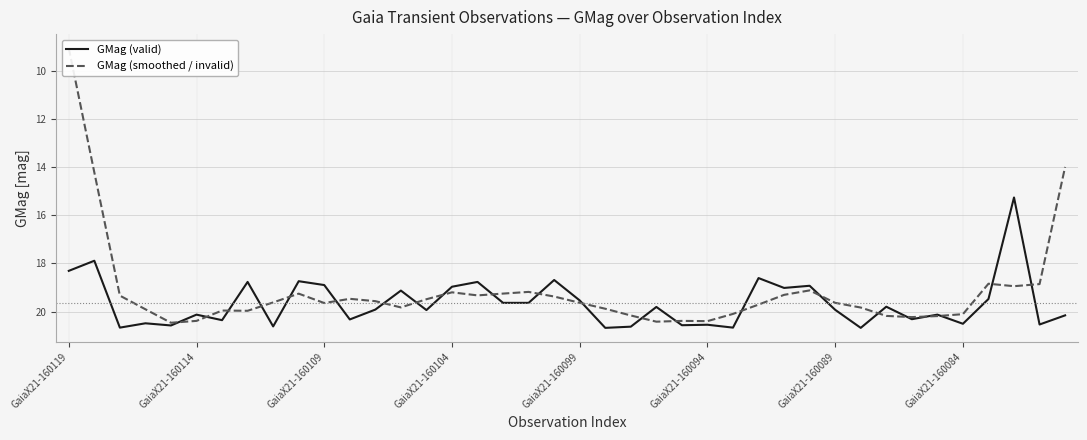

What is the highest value of the GMag (valid) series?

20.7